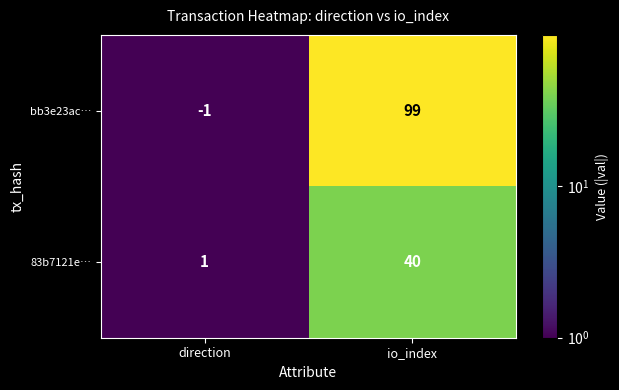

What is the difference between the bb3e23ac… values at direction and io_index?

100